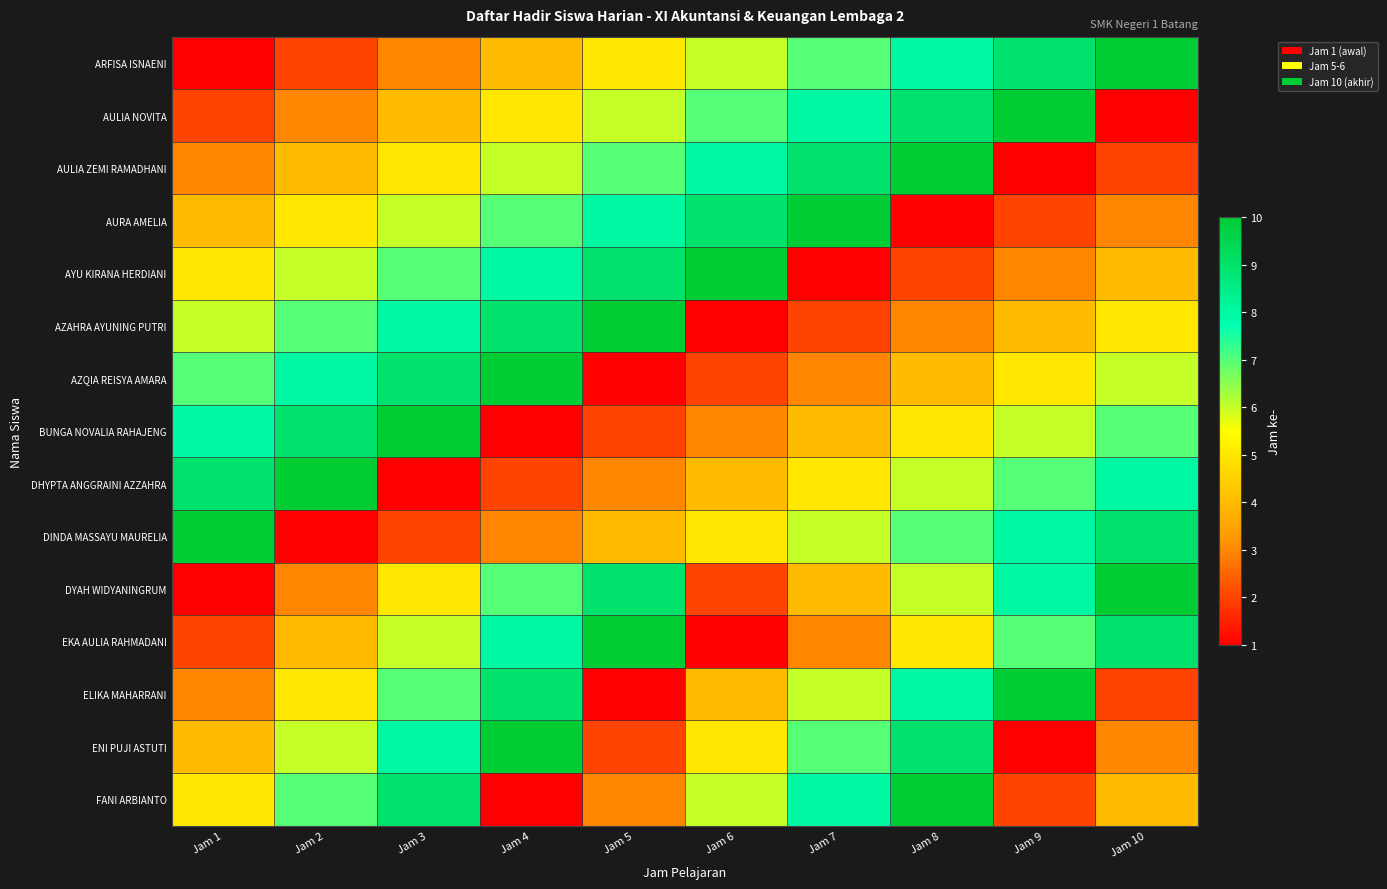

Count the number of data series in this chart.

15